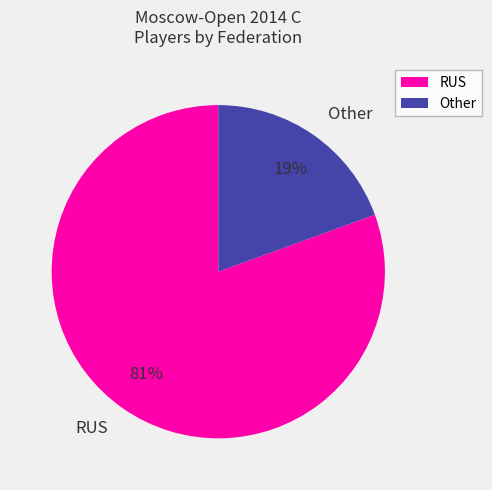

Count the number of slices in the pie.

2